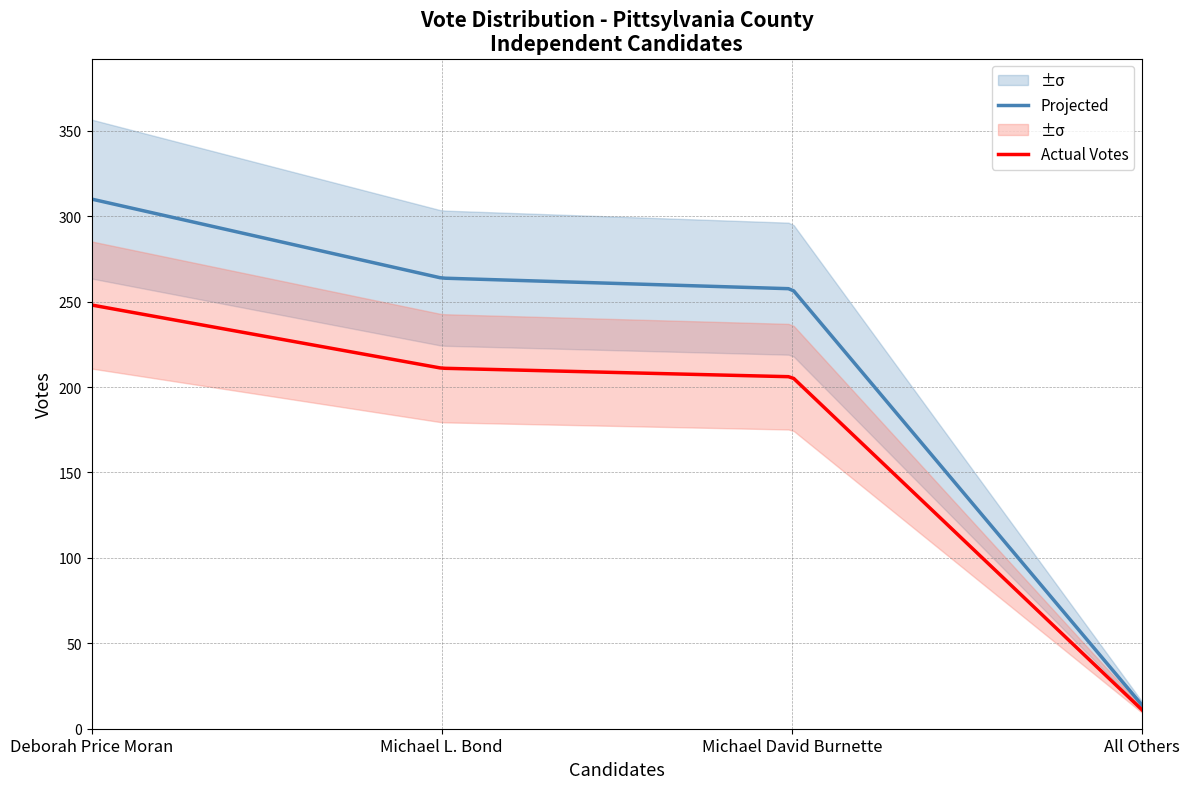

Count the number of categories in the chart.

4